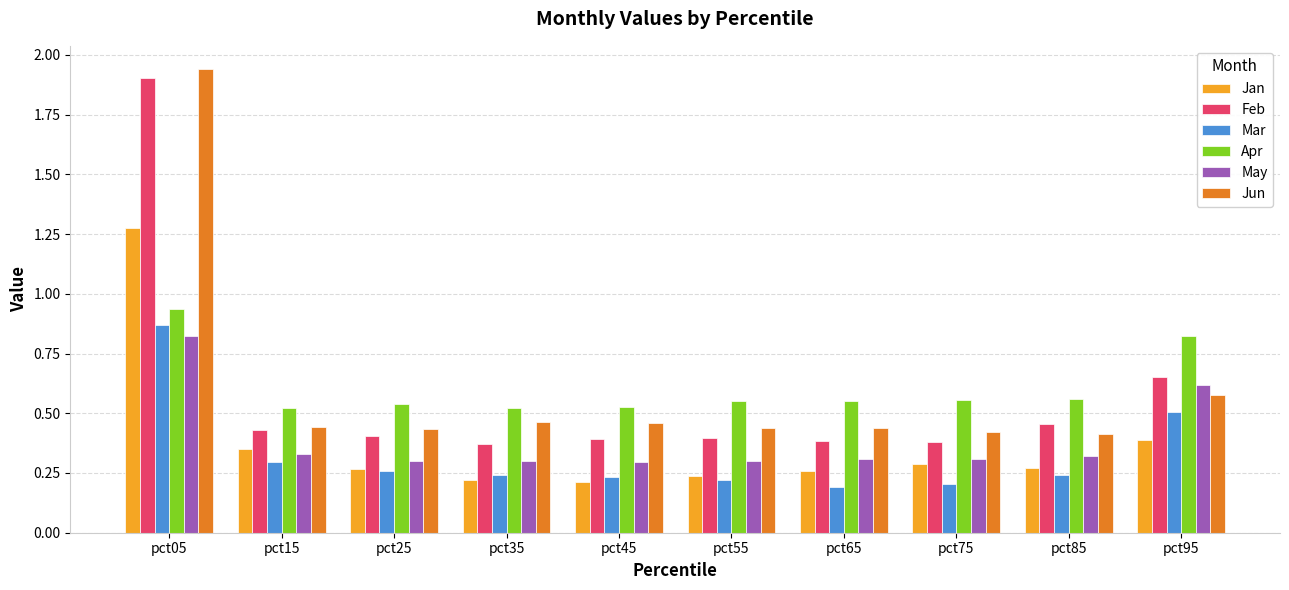

Which series changed the most between pct45 and pct95?

May